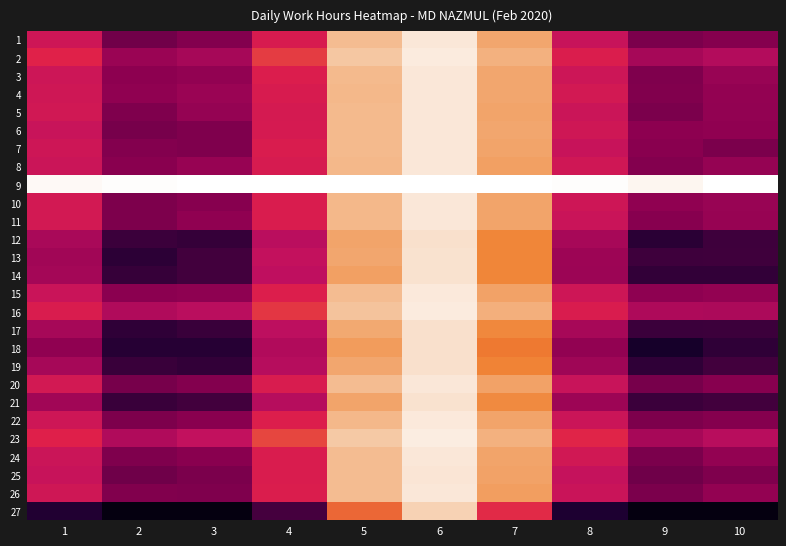

Which has a higher value, 7 or 2?

2